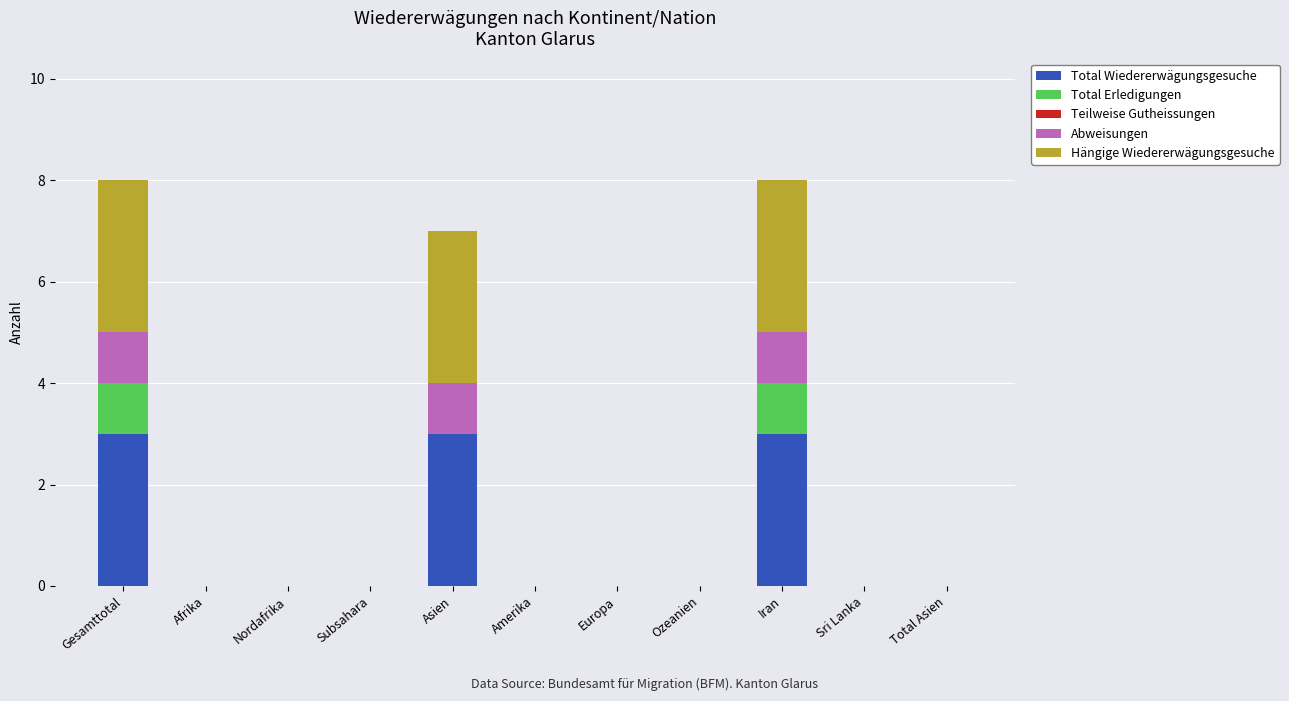

How many data points does each series have?

11